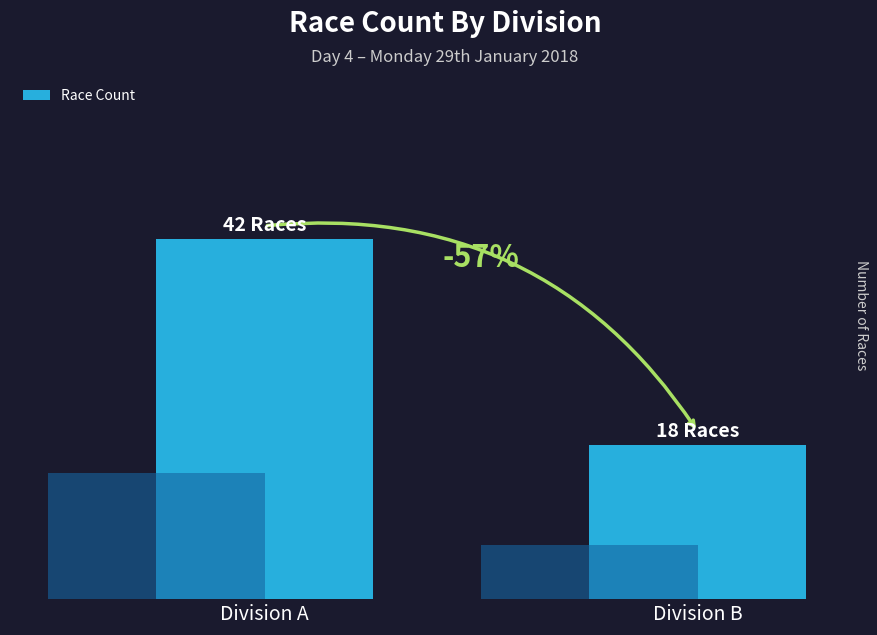

The value at Division B is 18. True or false?

True